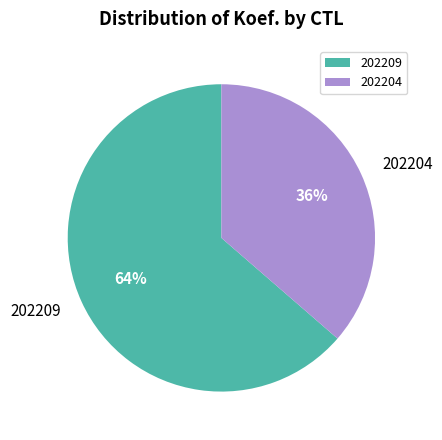

What is the ratio of the value at 202204 to the value at 202209?

0.6